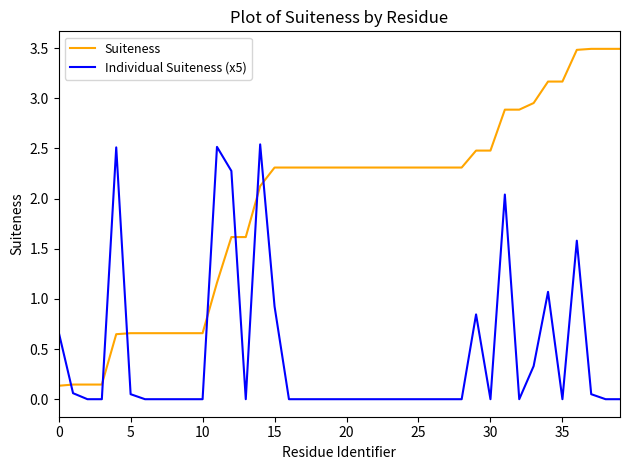

Which series has the largest total across all categories?

Suiteness